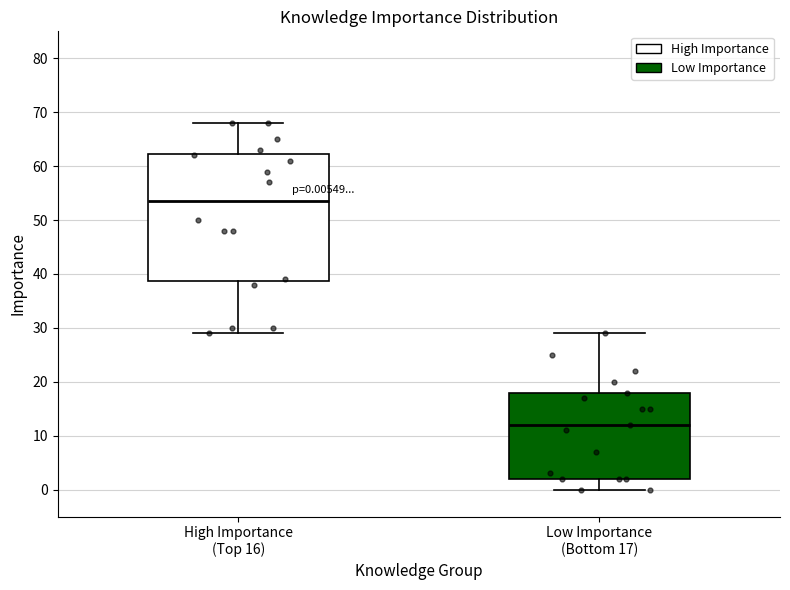

Which box is the tallest, from its lower edge to its upper edge?

High Importance (Top 16)